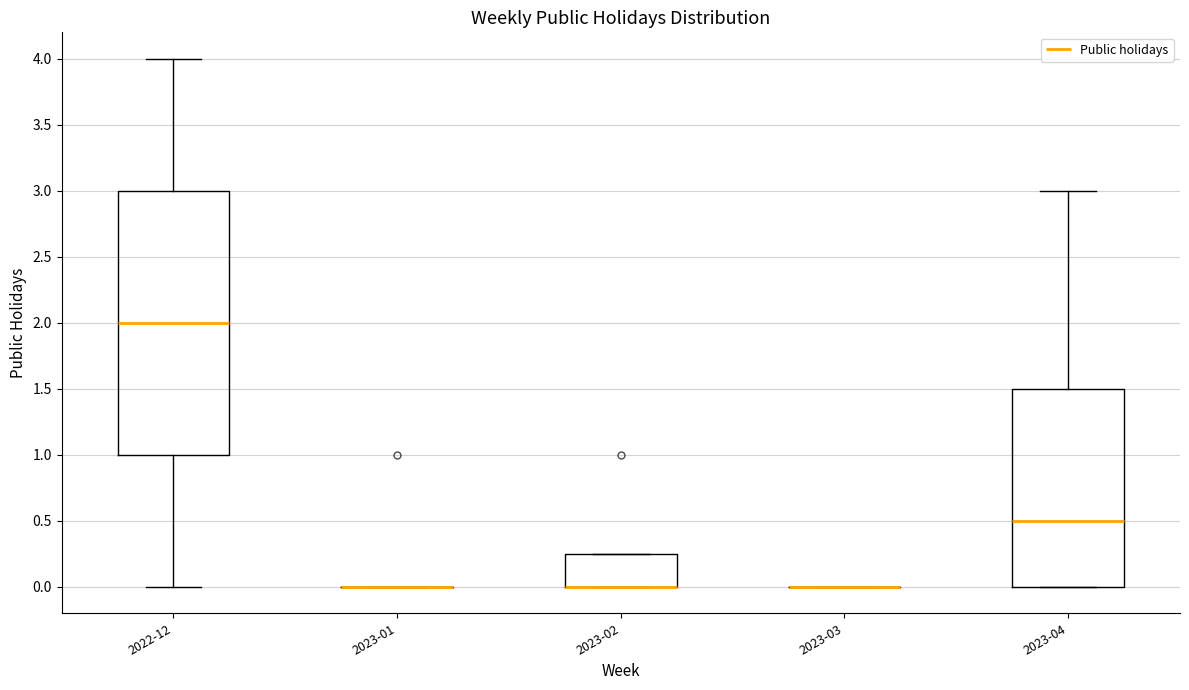

Comparing the boxes themselves (not the whiskers), which one is the tallest?

2022-12